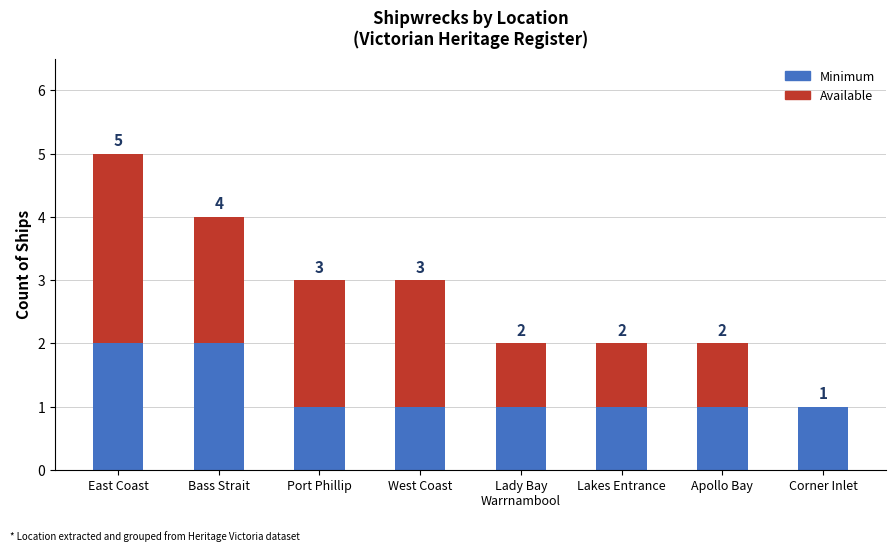

At which category is the sum across all series the highest?

East Coast